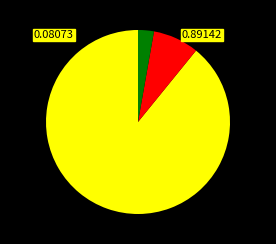

Does any single category account for the majority?

Yes